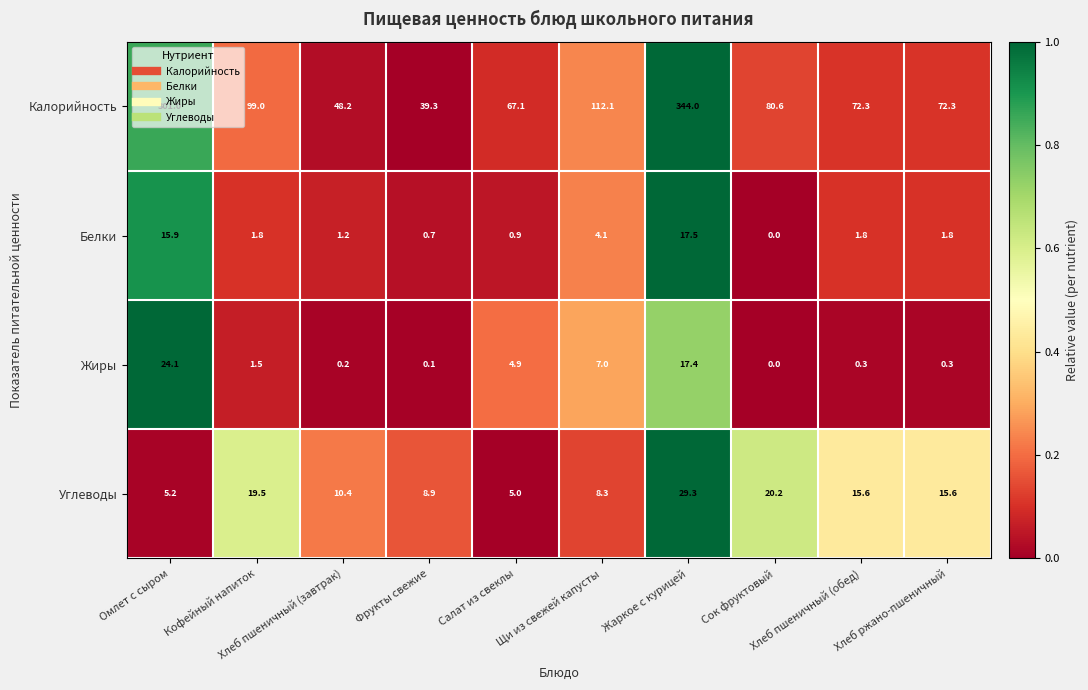

What is the maximum value for Углеводы?

29.3